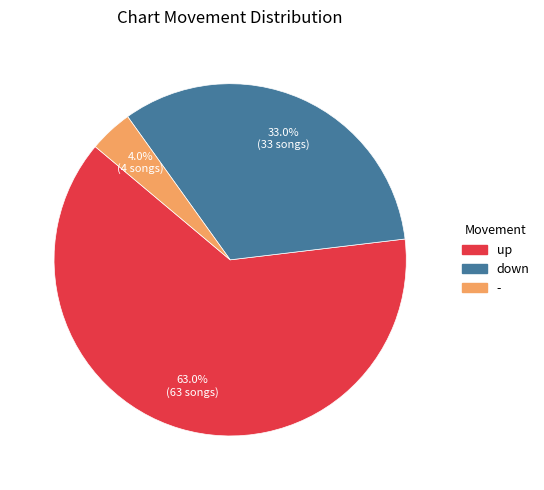

Does any single category account for the majority?

Yes